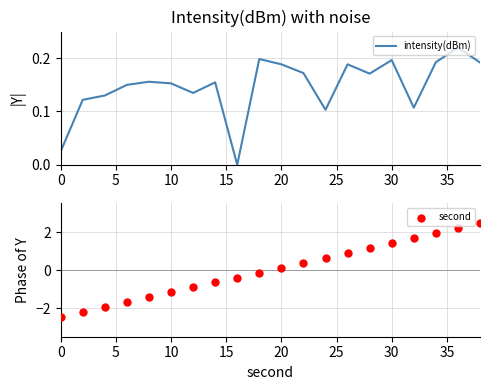

Which series reaches the maximum Y coordinate?

second